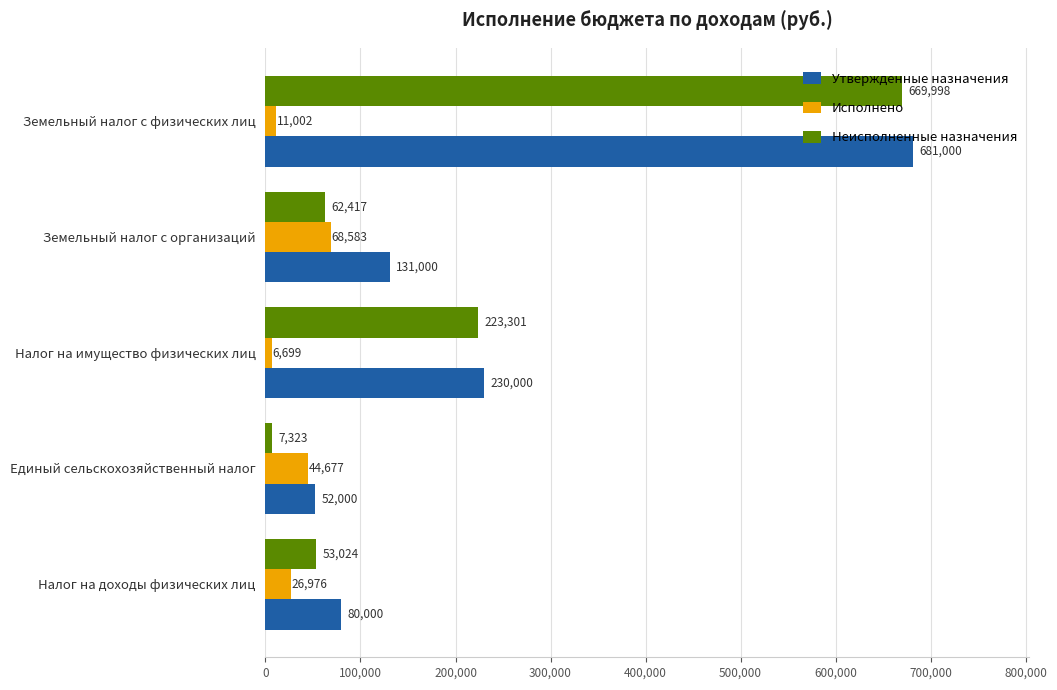

Which series has the widest spread of values?

Неисполненные назначения